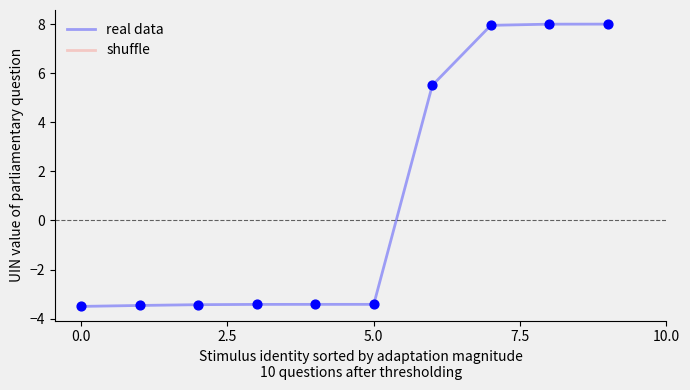

What are all the series names shown in the legend?

real data, shuffle